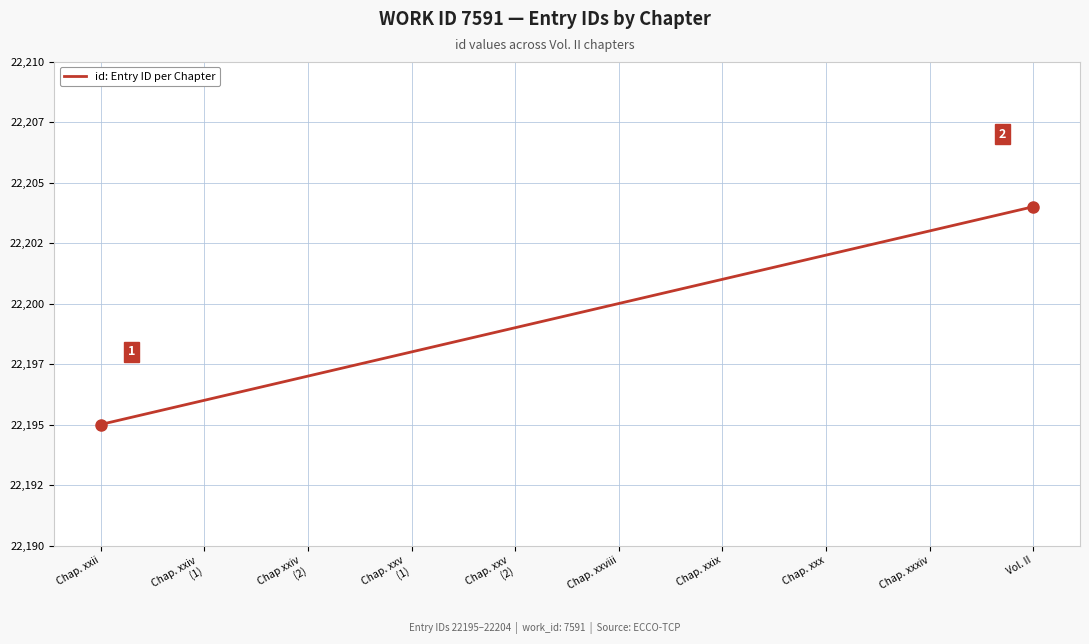

Approximately how many times larger is the value at Chap. xxxiv compared to Chap xxiv
(2)?

1.0